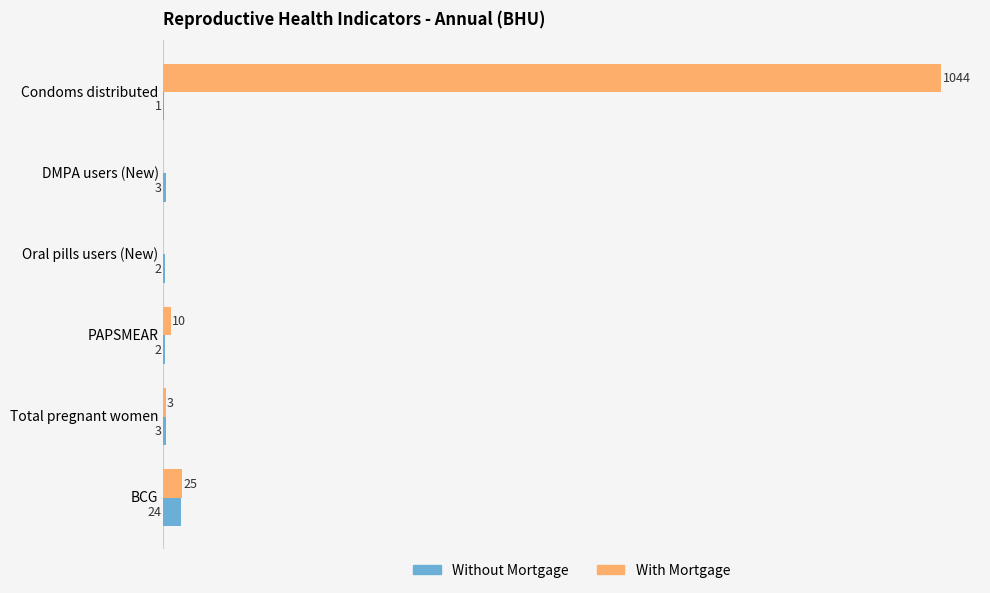

Which category has the highest value in the Without Mortgage series?

BCG